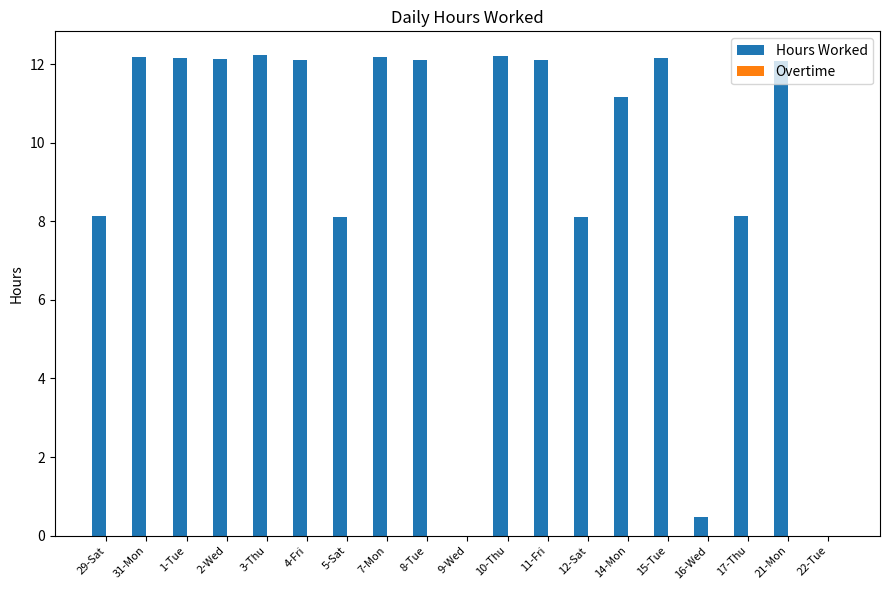

The chart shows a value of 18.0 at 15-Tue. True or false?

False